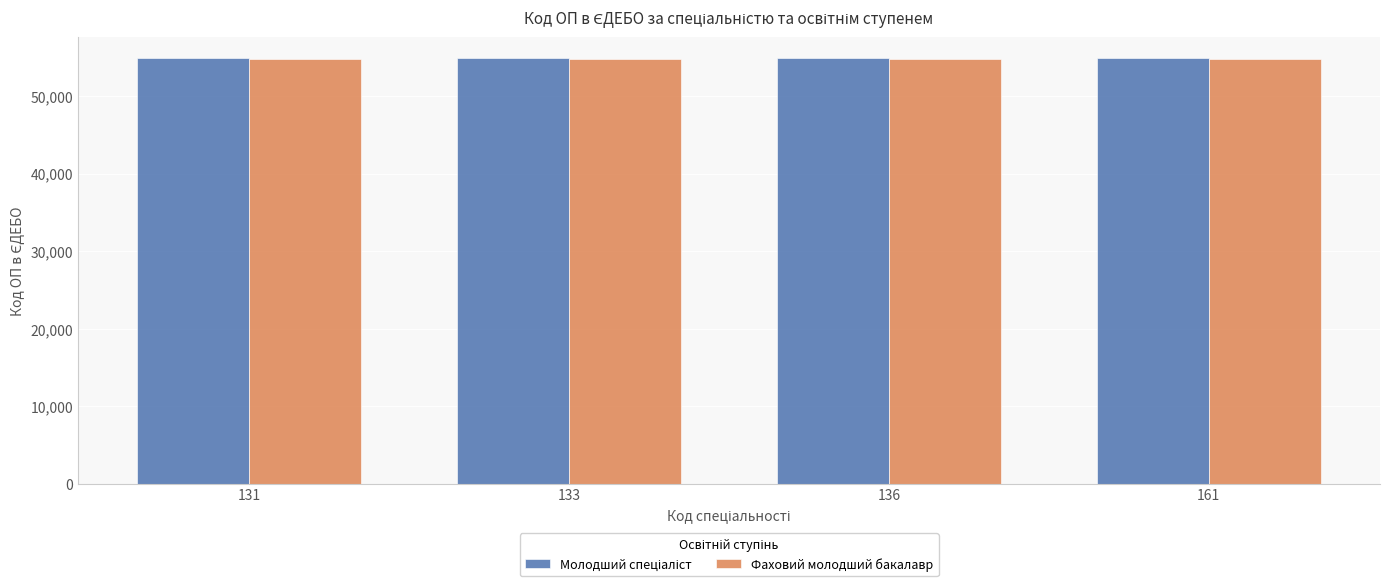

What is the minimum value shown in the chart?

54700